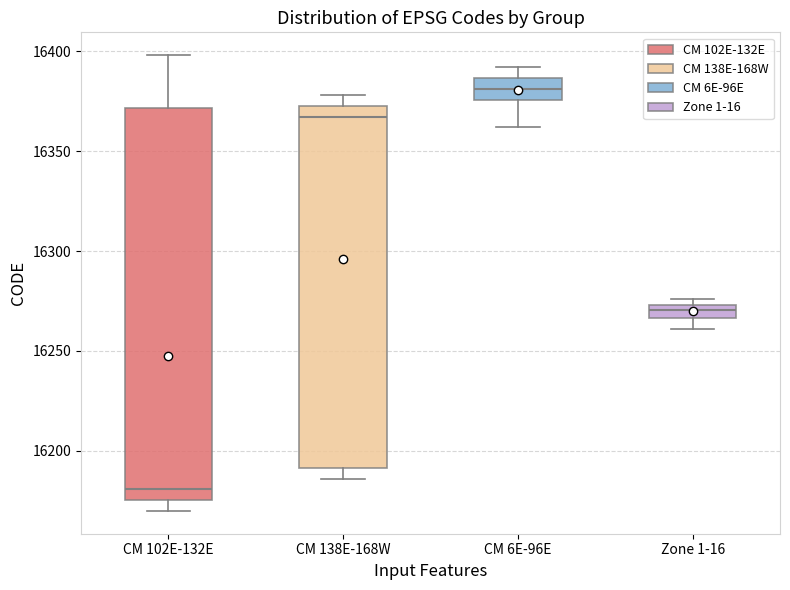

Which box is the tallest, from its lower edge to its upper edge?

CM 102E-132E